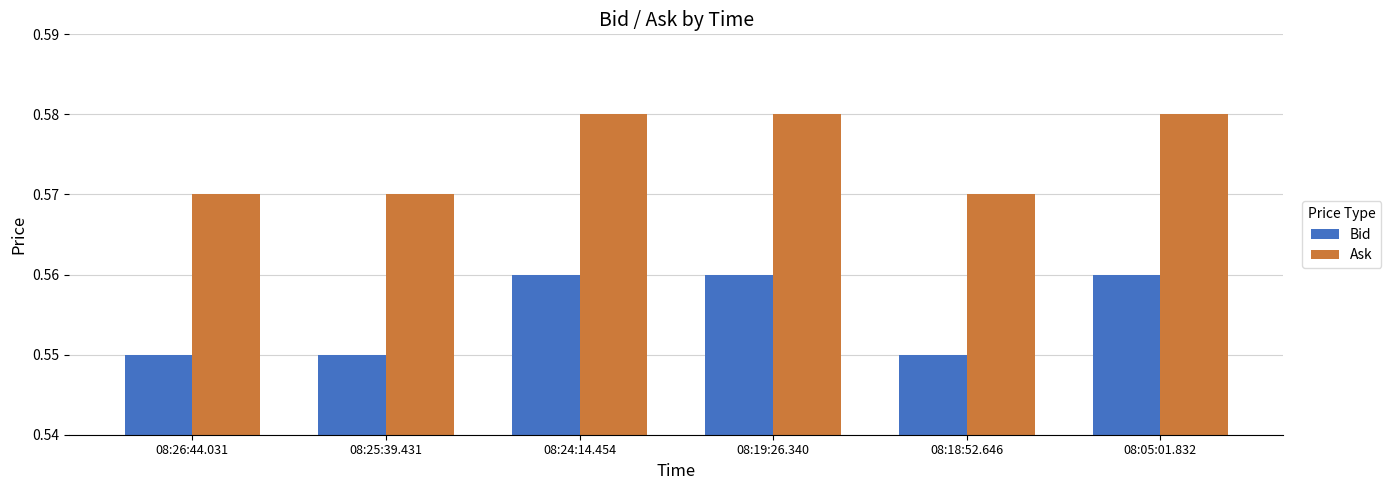

Rank the series by their maximum value, from lowest to highest.

Bid, Ask